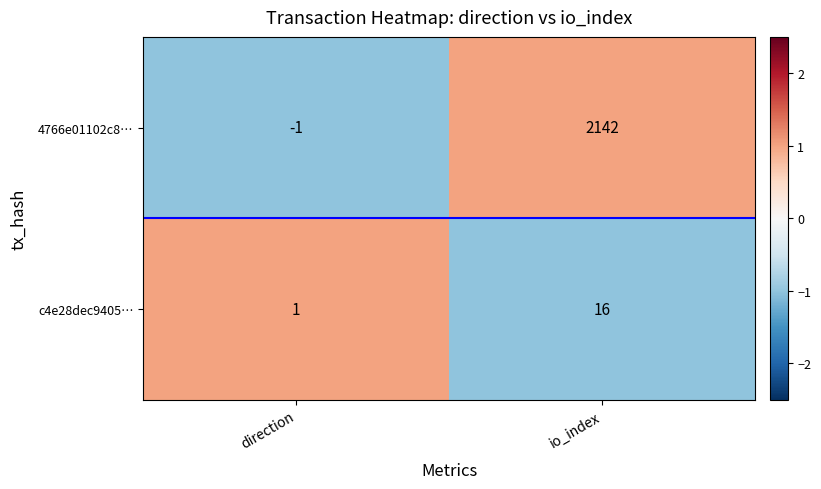

Which series has the widest spread of values?

4766e01102c8…